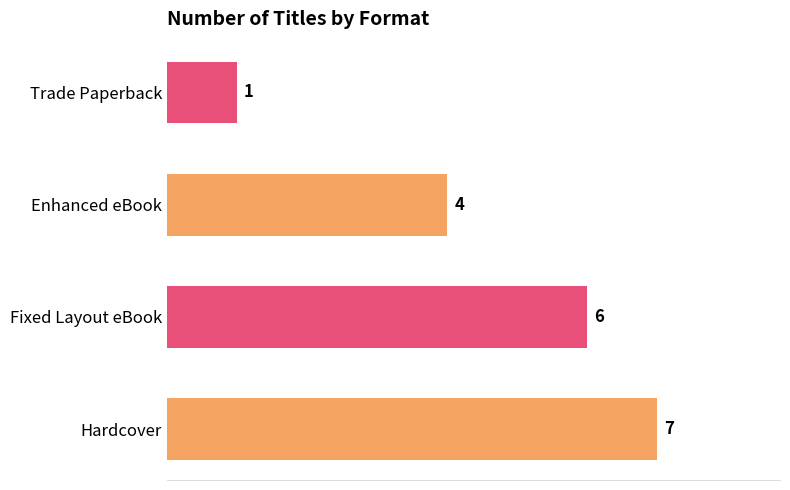

Between Fixed Layout eBook and Hardcover, which is larger?

Hardcover